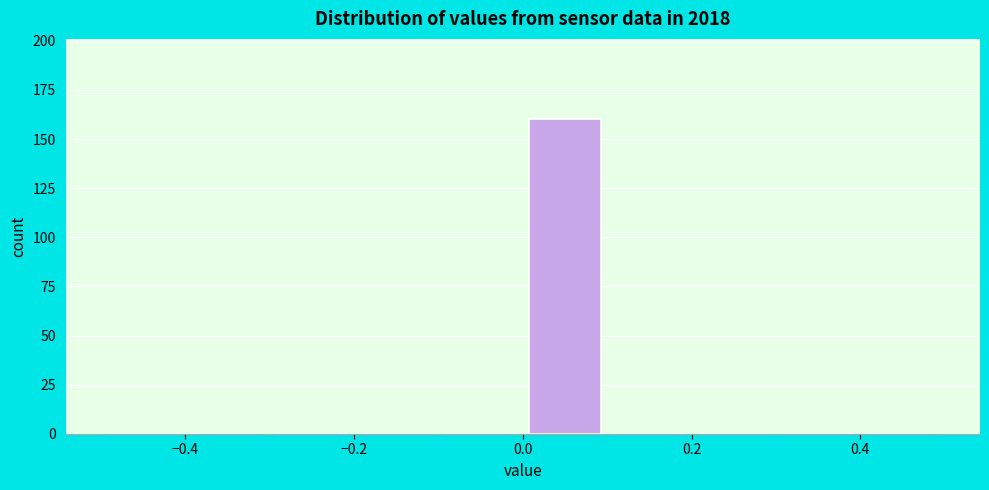

Reading left to right, transcribe this chart: for each bar, give the range it covers on the x-axis and its height. The values are not printed on the chart, so give them approximately, as read against the axis.

-0.5 to -0.4: 0
-0.4 to -0.3: 0
-0.3 to -0.2: 0
-0.2 to -0.1: 0
-0.1 to 0.0: 0
0.0 to 0.1: 160
0.1 to 0.2: 0
0.2 to 0.3: 0
0.3 to 0.4: 0
0.4 to 0.5: 0